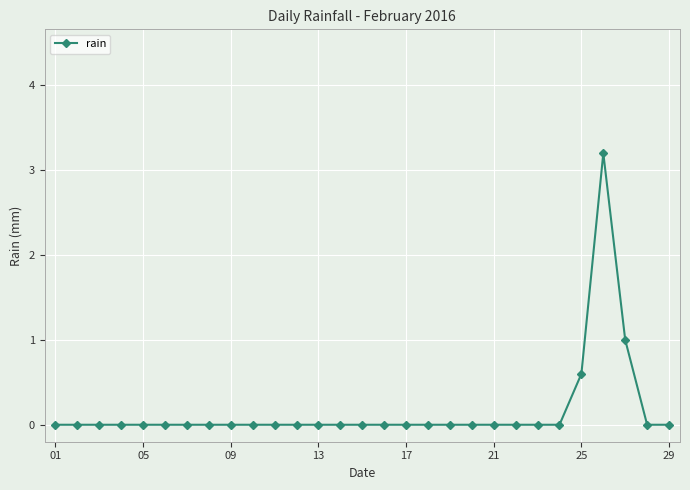

Reading right to left, list all the values displayed in this chart.

0.0	0.0	1.0	3.2	0.6	0.0	0.0	0.0	0.0	0.0	0.0	0.0	0.0	0.0	0.0	0.0	0.0	0.0	0.0	0.0	0.0	0.0	0.0	0.0	0.0	0.0	0.0	0.0	0.0